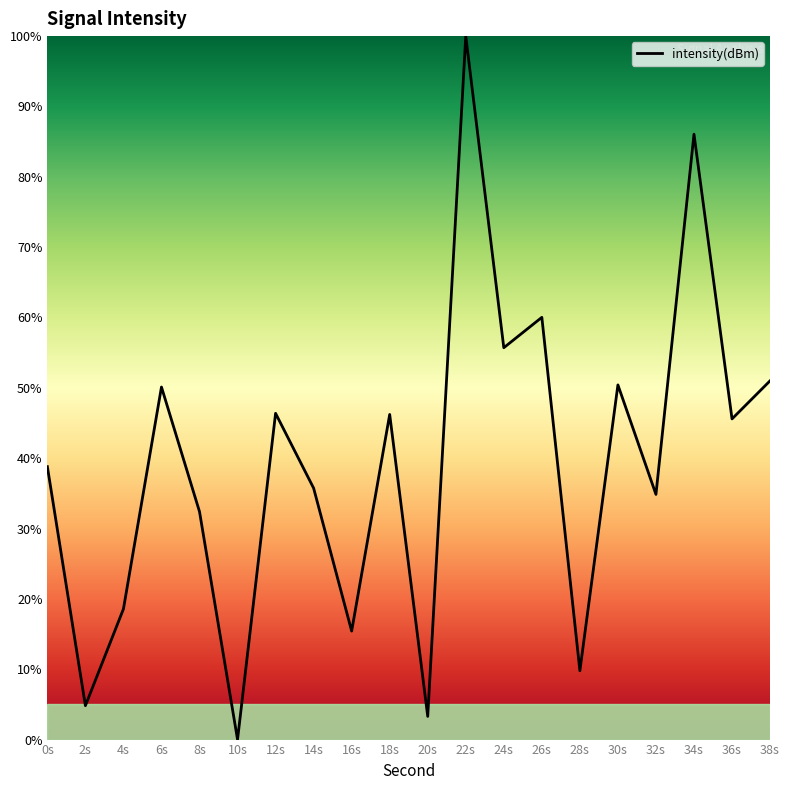

What is the difference between the maximum and minimum values?

100.0